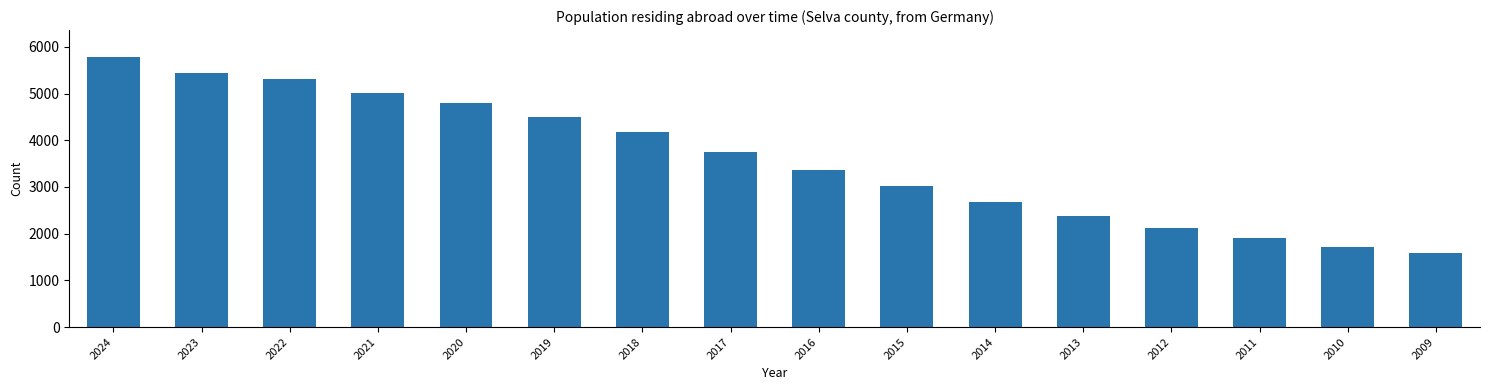

Reading left to right, transcribe all the data shown in this chart.

5780	5444	5313	5004	4791	4498	4170	3757	3371	3027	2682	2383	2119	1913	1721	1595